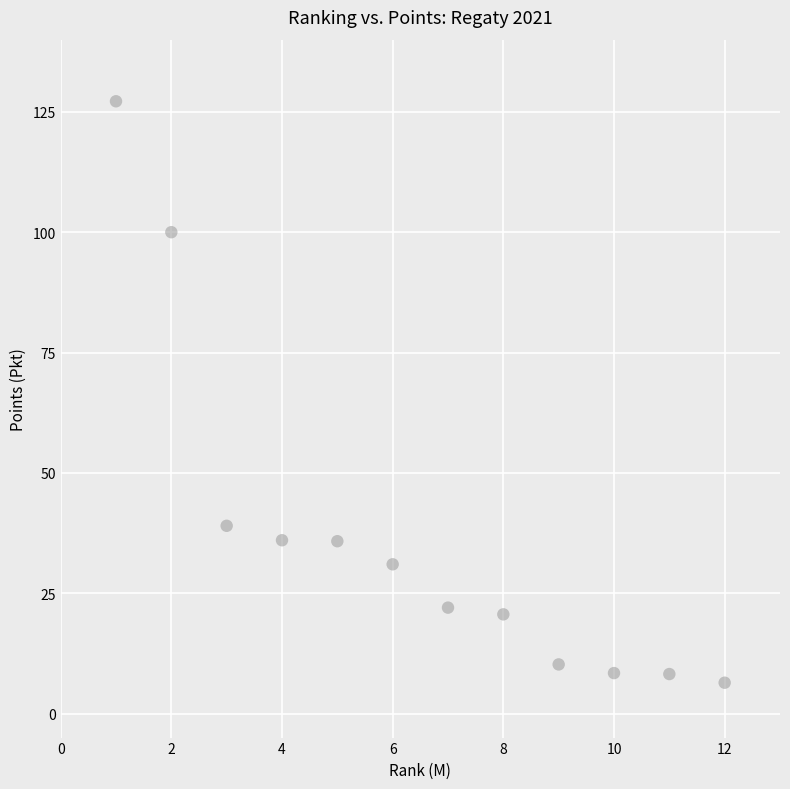

What is the range of X values (max minus min)?

11.0